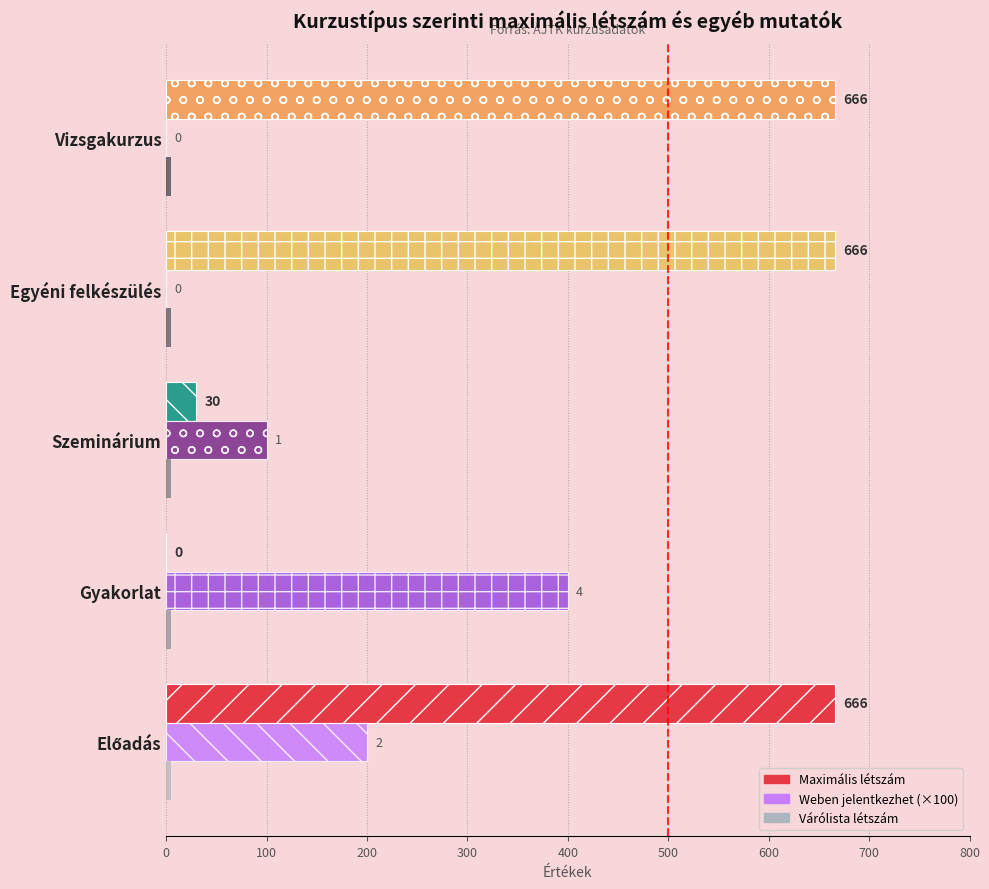

The value of Maximális létszám at Vizsgakurzus is 666. True or false?

True